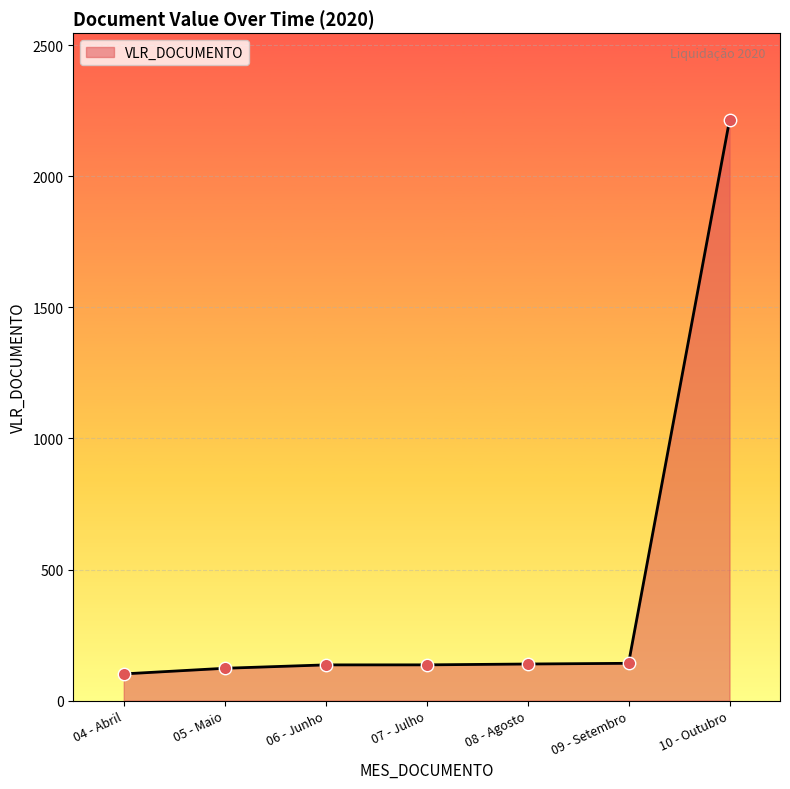

Which has a higher value, 07 - Julho or 10 - Outubro?

10 - Outubro